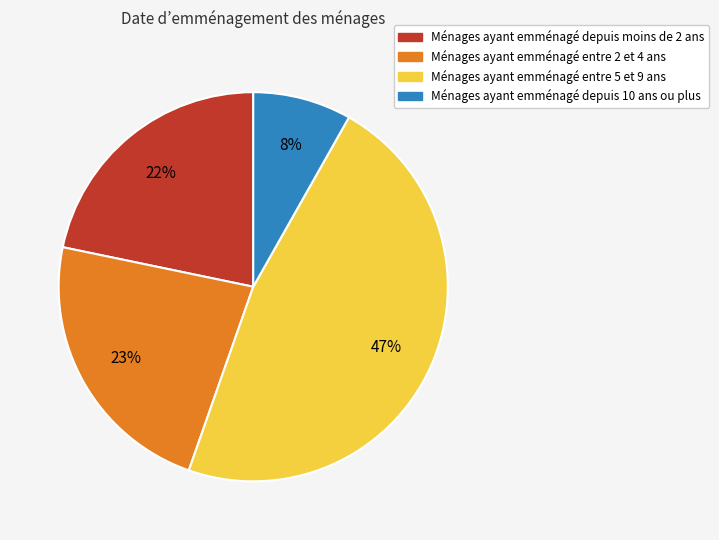

Does any single category account for the majority?

No